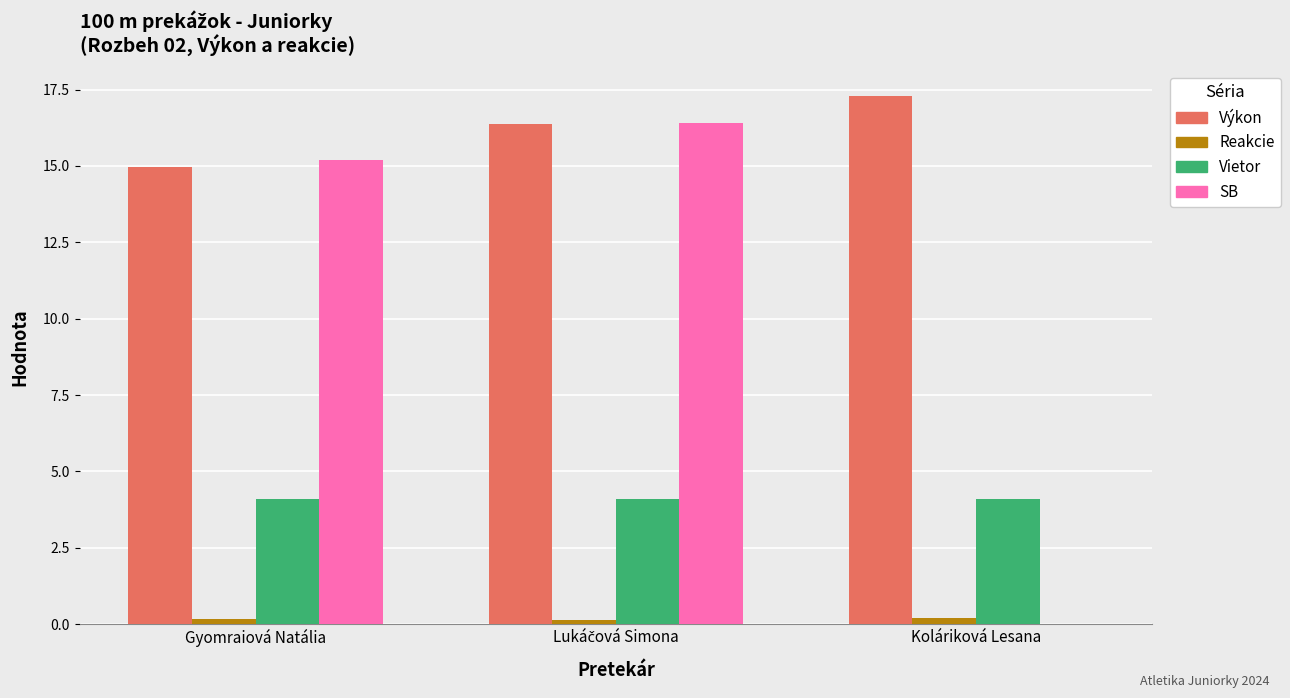

Is it true that Výkon equals 15.0 at Gyomraiová Natália?

True